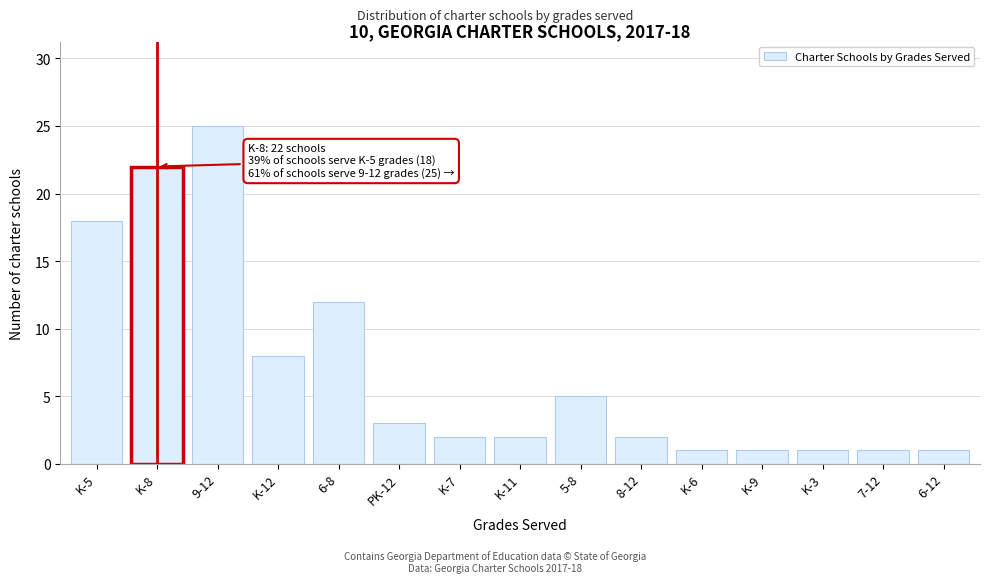

Reading left to right, transcribe all the data shown in this chart.

18	22	25	8	12	3	2	2	5	2	1	1	1	1	1